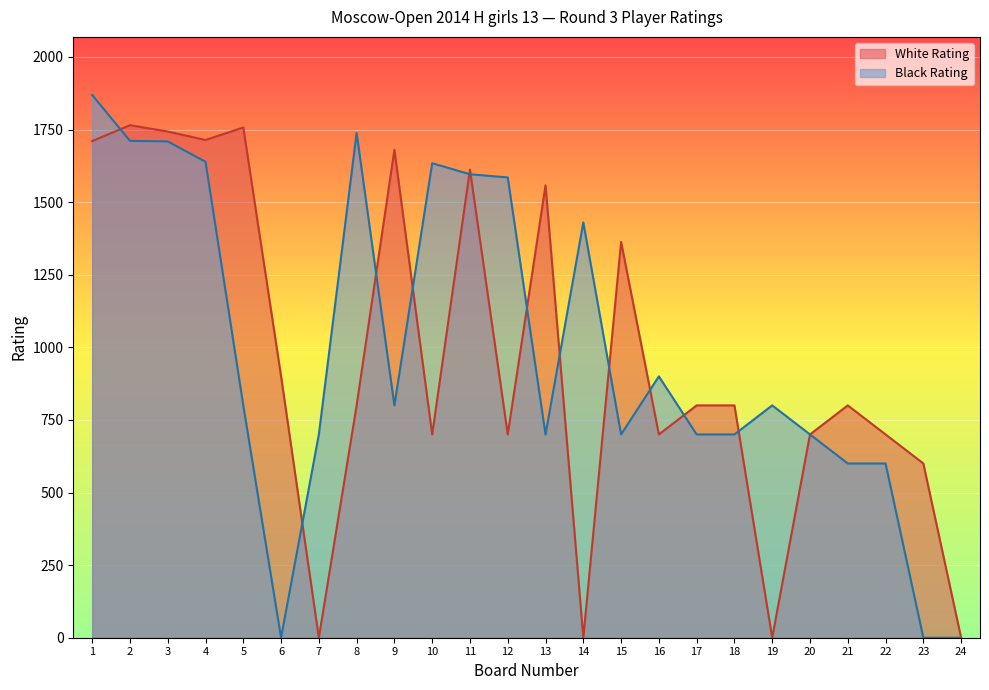

Where is Black Rating nearest to the value 934?

16